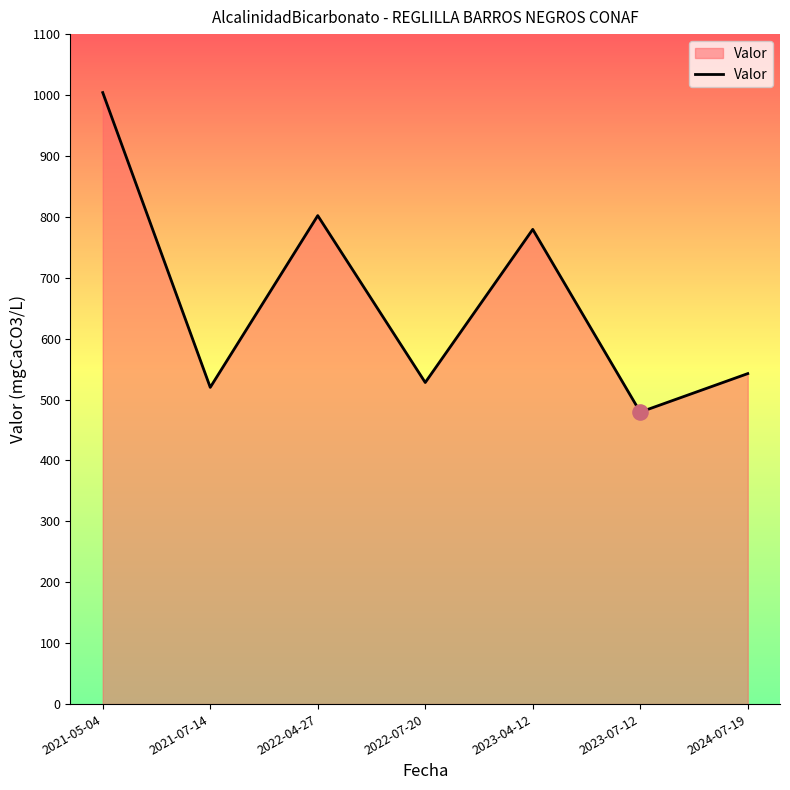

Approximately how many times larger is the value at 2023-04-12 compared to 2021-07-14?

1.5